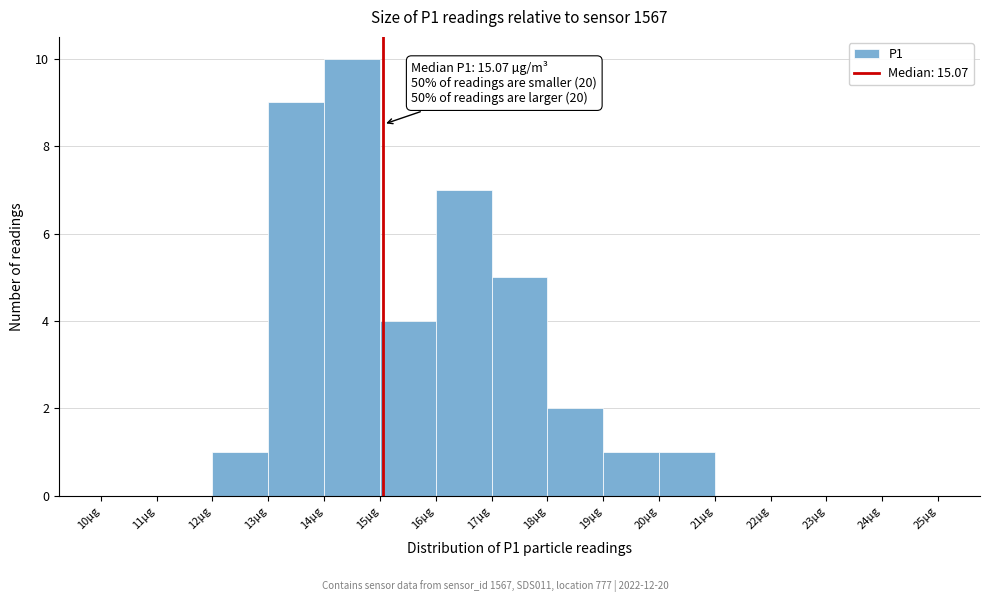

Which range on the x-axis has the tallest bar?

14 to 15